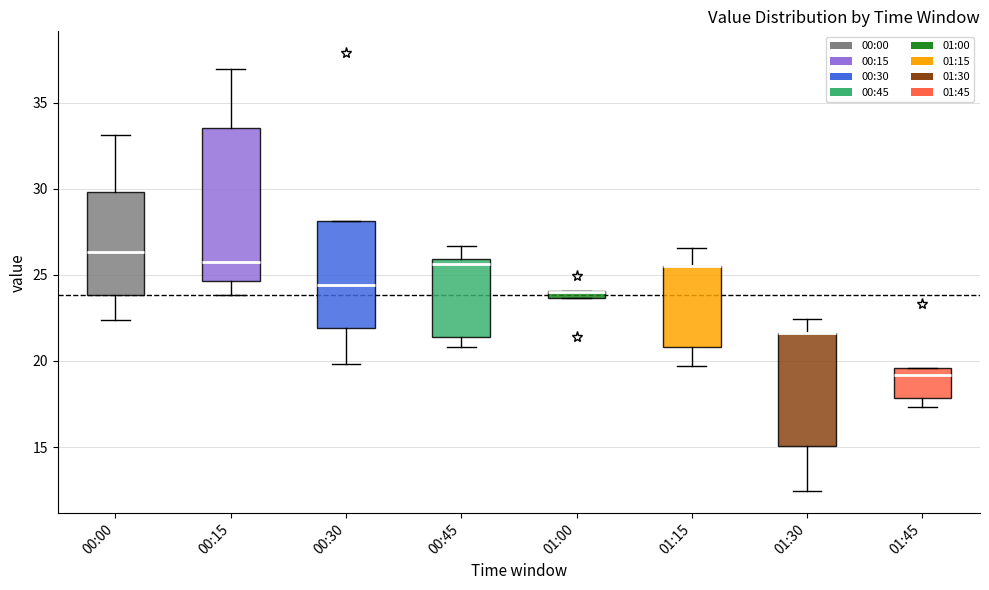

Where does the median line of the box for 00:15 sit on the y-axis? The values are not printed on the chart, so give them approximately, as read against the axis.

25.5